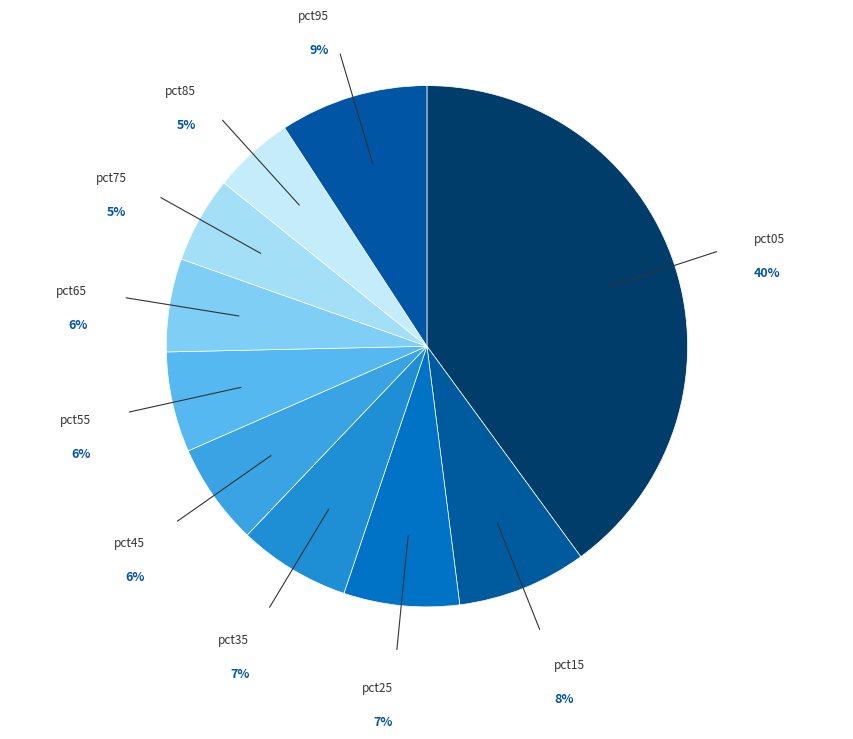

To the nearest percent, what is the difference between the largest and smallest slice percentages?

35%